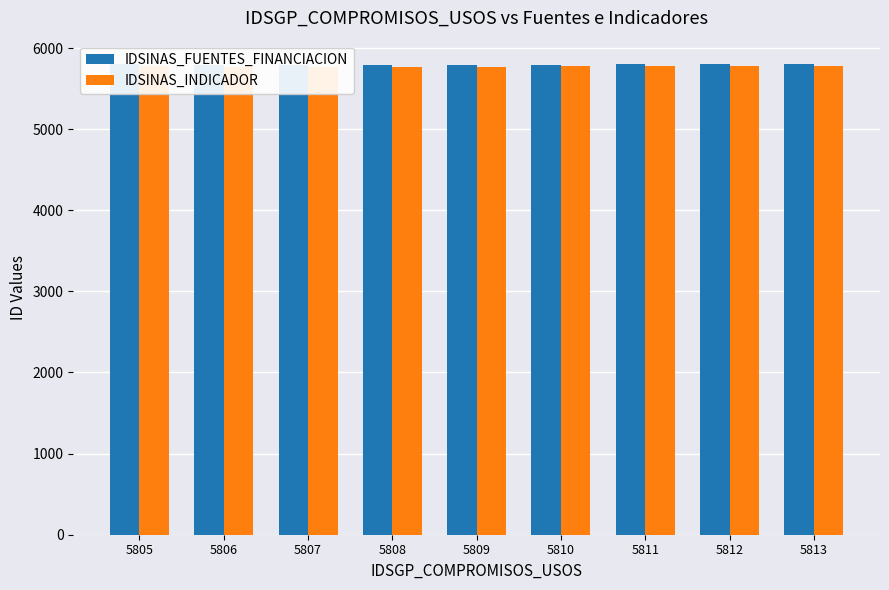

True or false: IDSINAS_FUENTES_FINANCIACION has a value of 3249 at 5811.

False